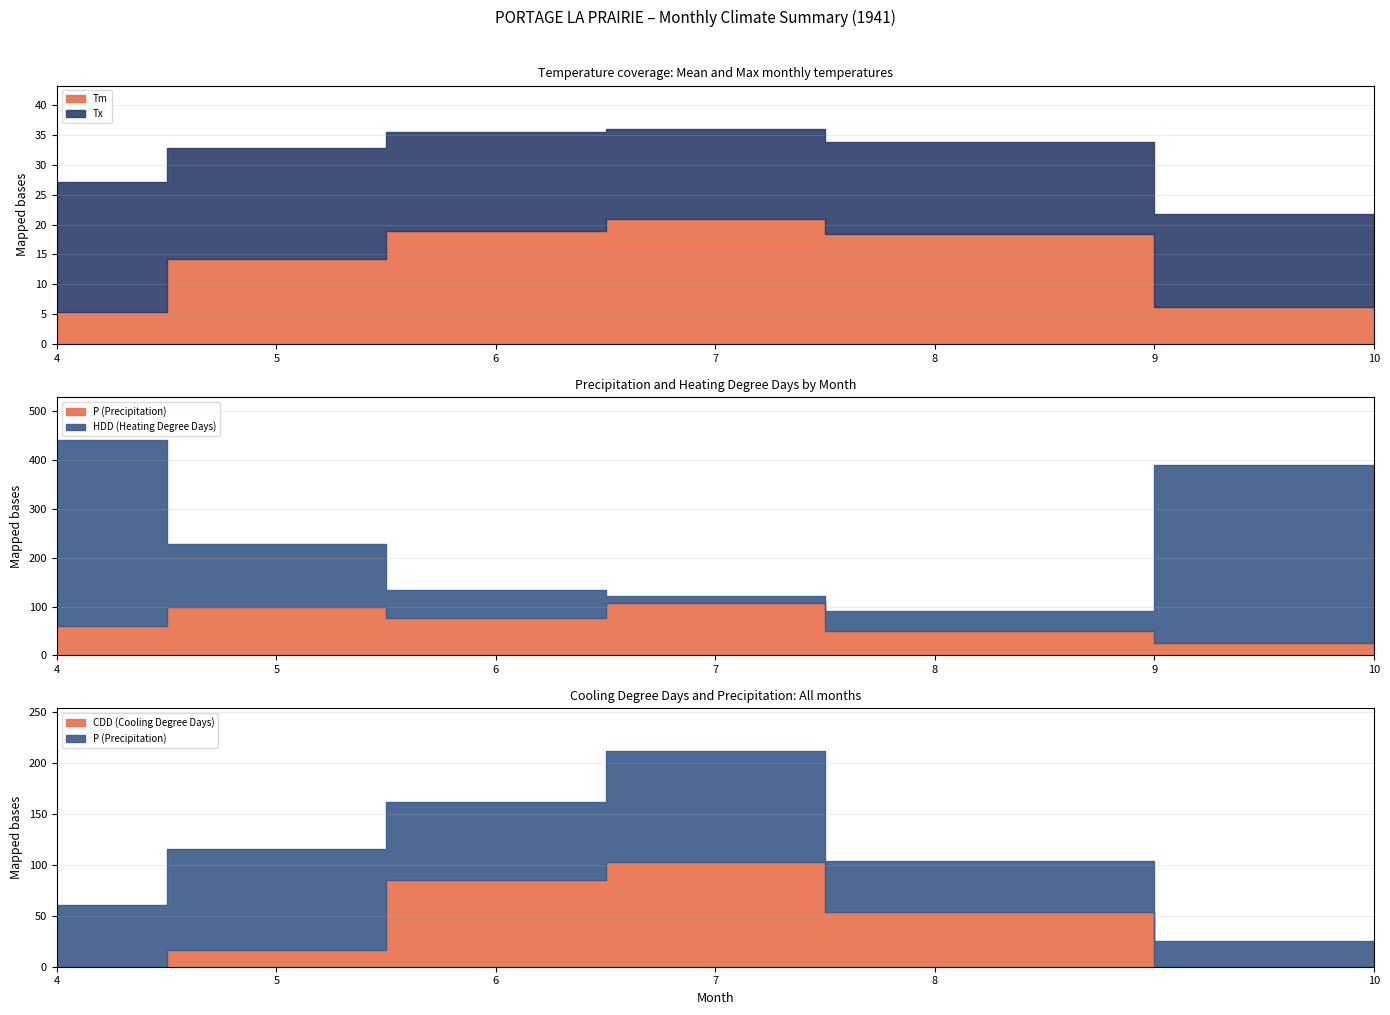

Which series has the largest total across all categories?

HDD